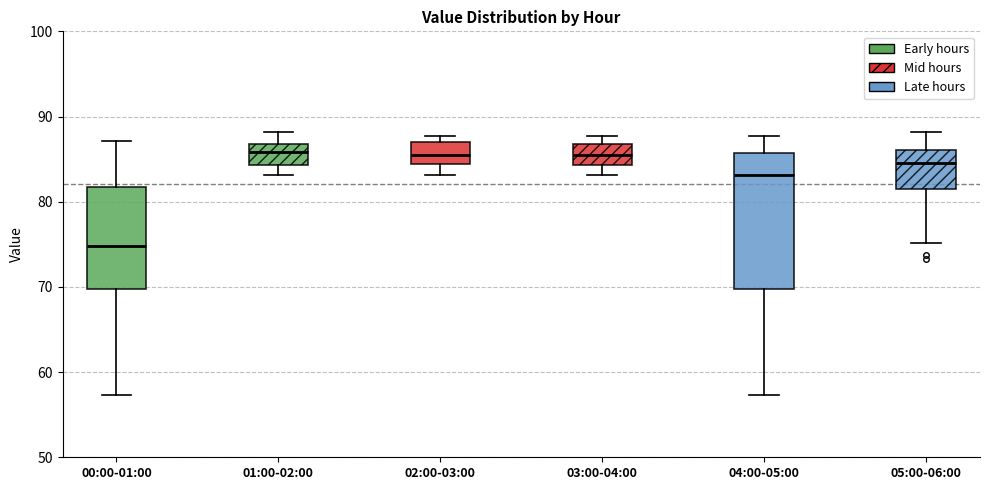

Reading left to right, transcribe this box plot: for each box, give where its median line is, the range the box spans, and where its two whiskers end, as read against the y-axis. The values are not printed on the chart, so give them approximately, as read against the axis.

00:00-01:00: median 75, box 70 to 82, whiskers 57 to 87
01:00-02:00: median 86, box 84 to 87, whiskers 83 to 88
02:00-03:00: median 85, box 84 to 87, whiskers 83 to 88
03:00-04:00: median 86, box 84 to 87, whiskers 83 to 88
04:00-05:00: median 83, box 70 to 86, whiskers 57 to 88
05:00-06:00: median 85, box 81 to 86, whiskers 75 to 88